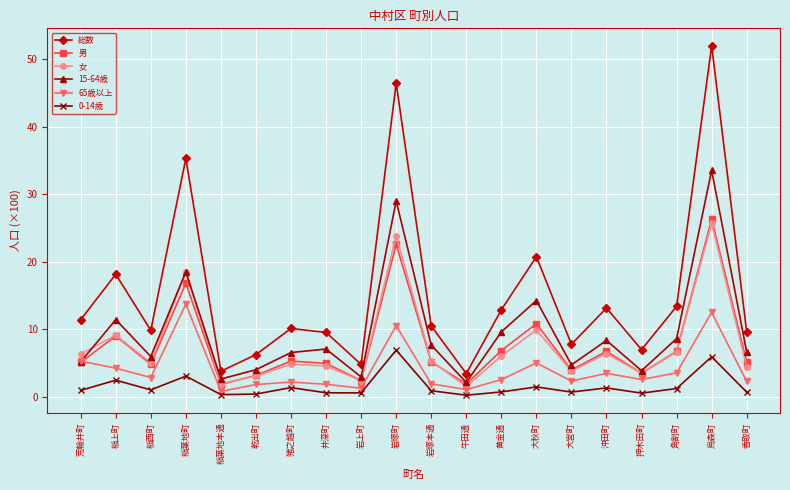

What are all the series names shown in the legend?

総数, 男, 女, 15-64歳, 65歳以上, 0-14歳